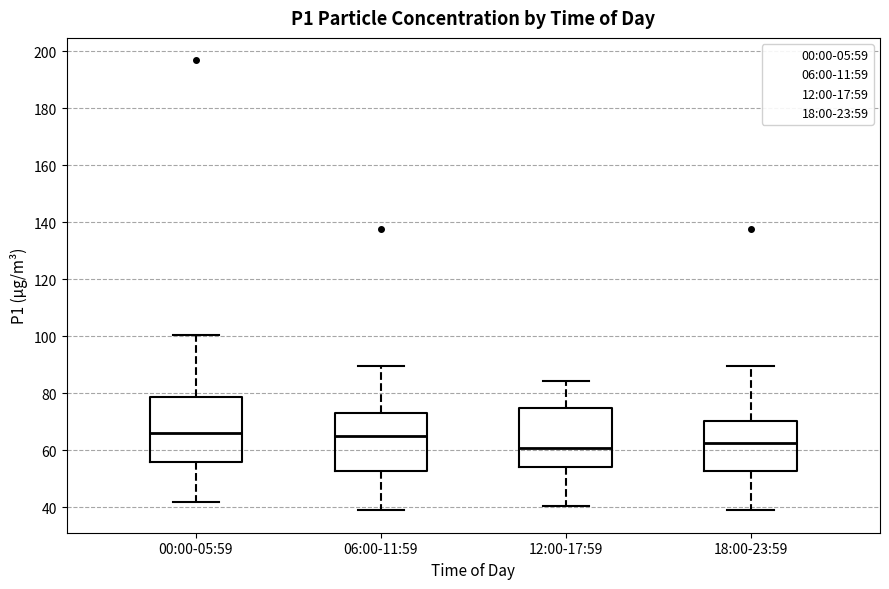

Reading left to right, transcribe this box plot: for each box, give where its median line is, the range the box spans, and where its two whiskers end, as read against the y-axis. The values are not printed on the chart, so give them approximately, as read against the axis.

00:00-05:59: median 66, box 56 to 78, whiskers 42 to 100
06:00-11:59: median 66, box 52 to 72, whiskers 38 to 90
12:00-17:59: median 60, box 54 to 74, whiskers 40 to 84
18:00-23:59: median 62, box 52 to 70, whiskers 38 to 90